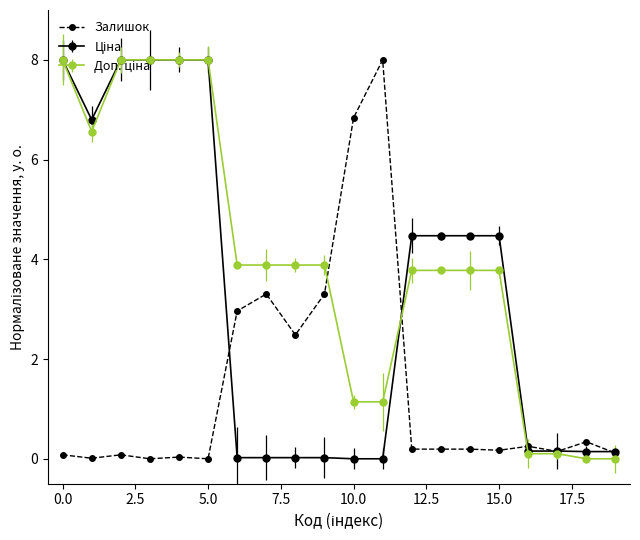

At how many categories does at least one series exceed 4?

12